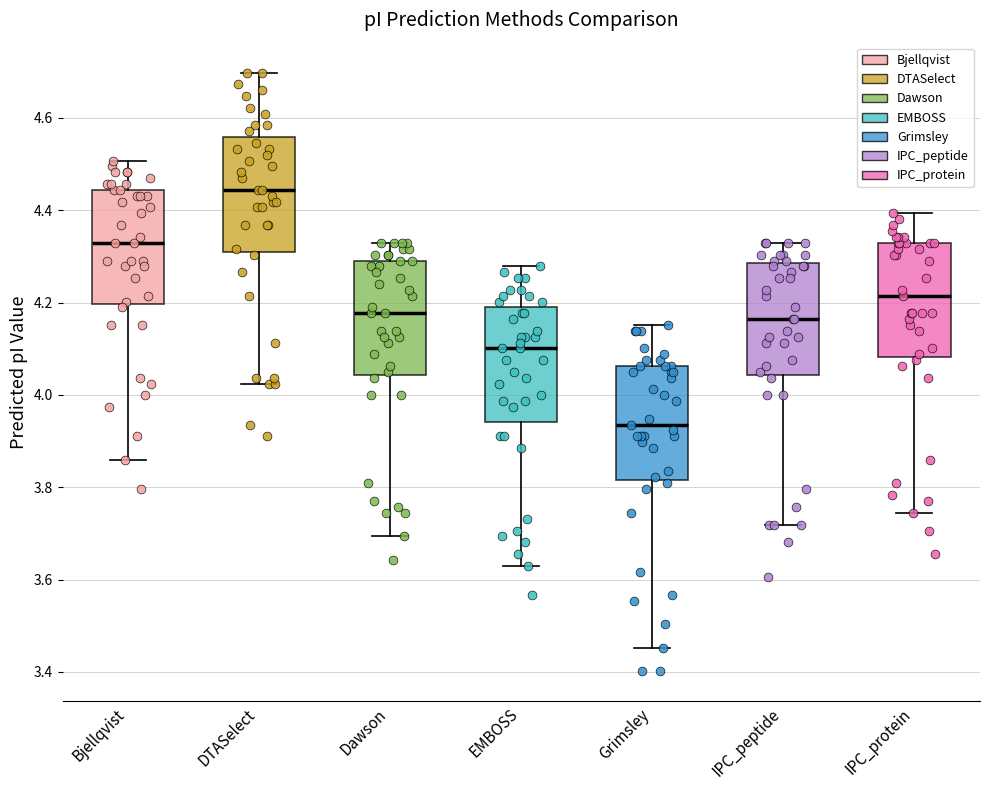

Which box has the highest median line?

DTASelect